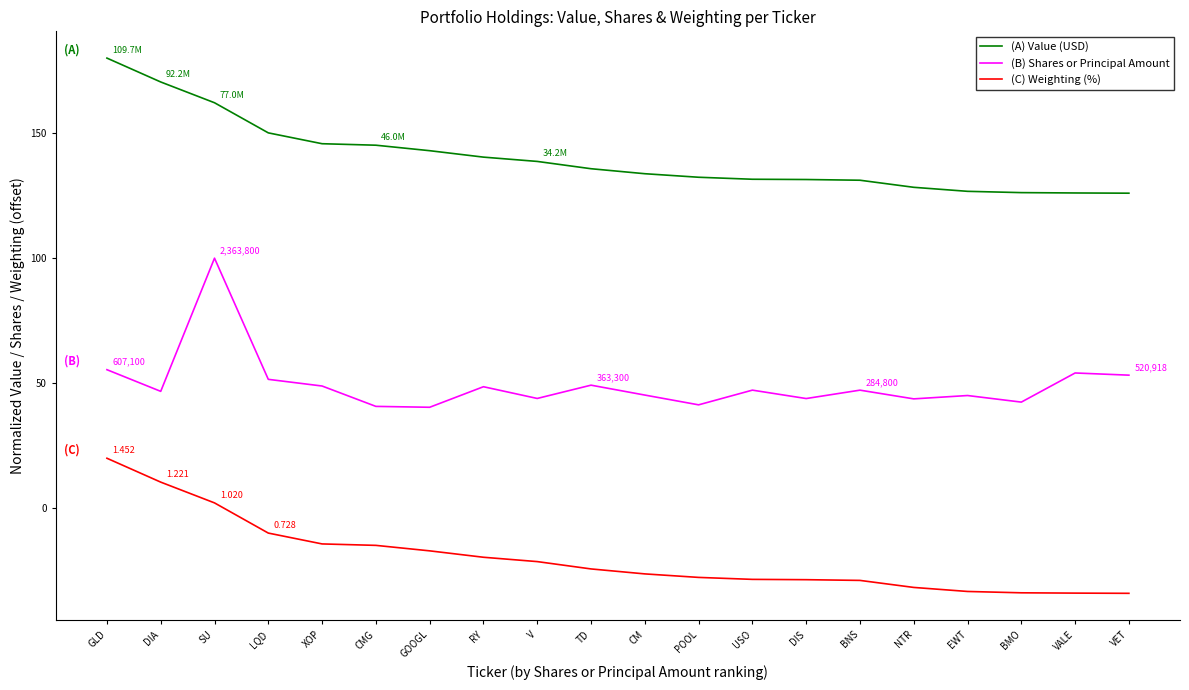

Rank the series by their average value, from lowest to highest.

(C) Weighting (%), (B) Shares or Principal Amount, (A) Value (USD)